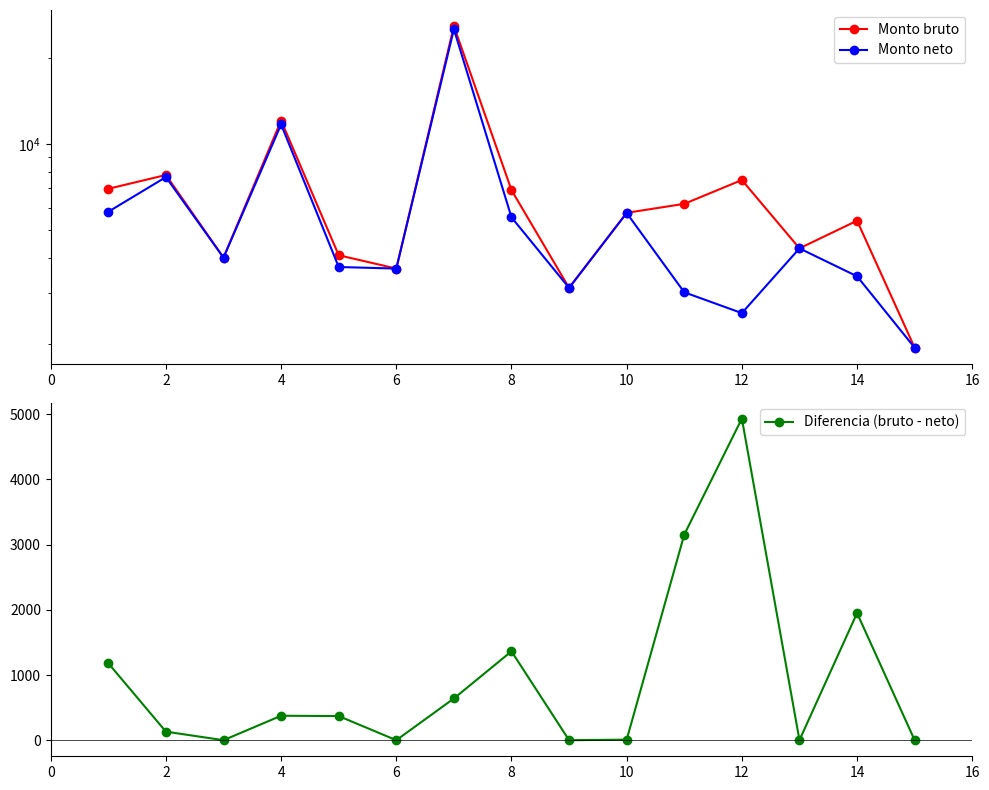

How many interior local valleys does the Diferencia (bruto - neto) series have?

4